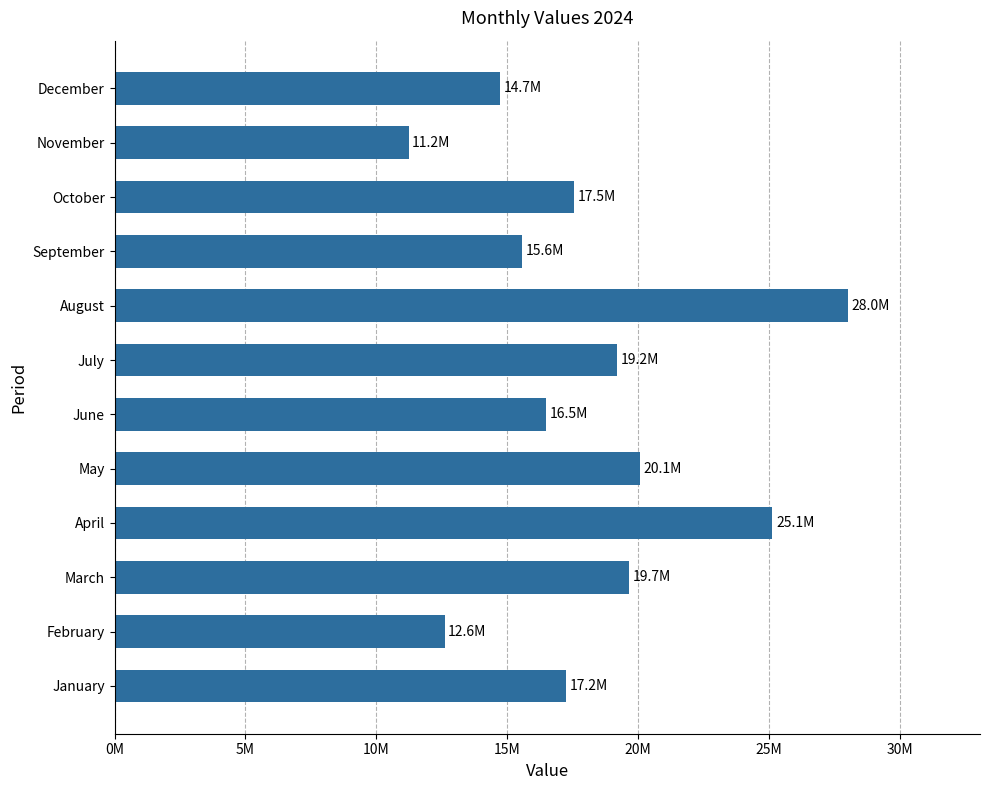

Is it true that the value at November is 11232286?

True